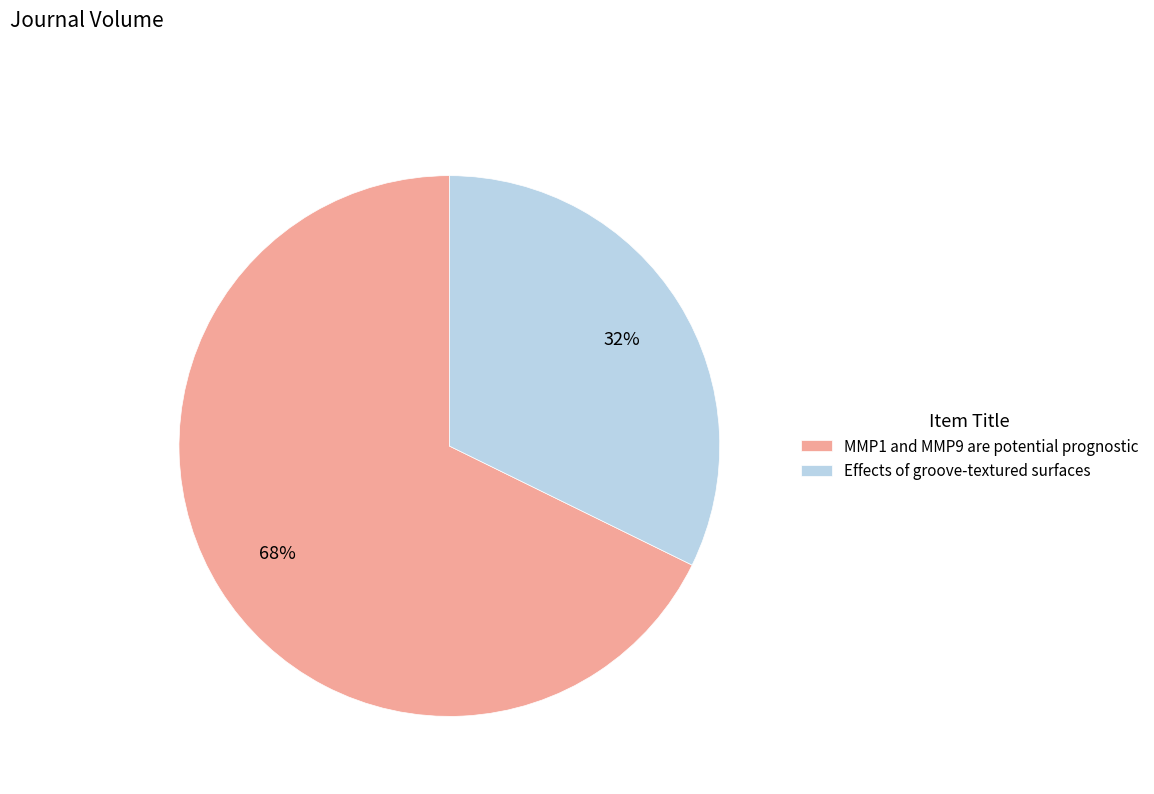

Approximately how many times larger is the value at MMP1 and MMP9 are potential prognostic compared to Effects of groove-textured surfaces?

2.1